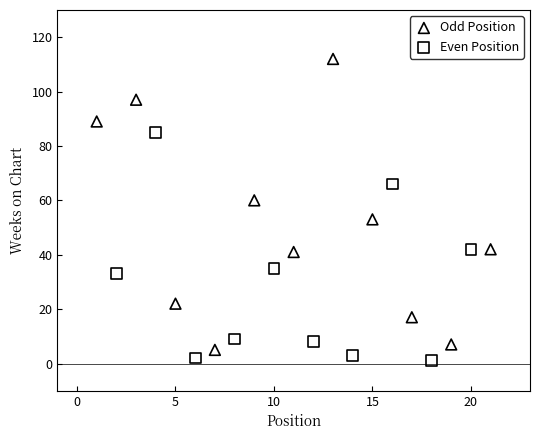

Which series contains the lowest Y value?

Even Position